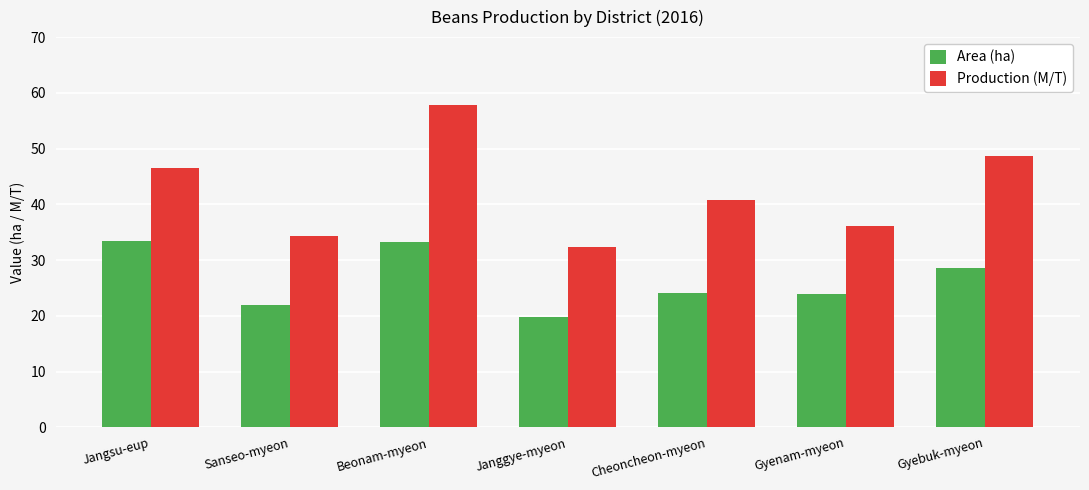

How many values in the Production (M/T) series exceed 40?

4